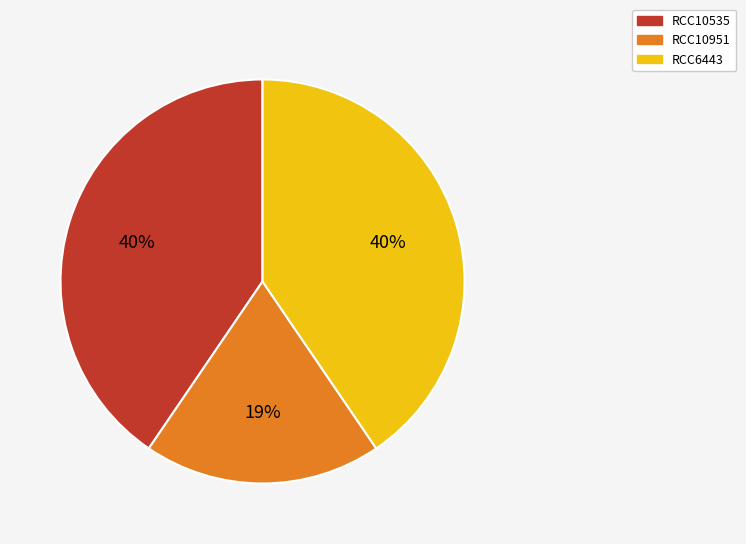

To the nearest percent, what is the difference between the RCC10951 and RCC10535 slice percentages?

21%